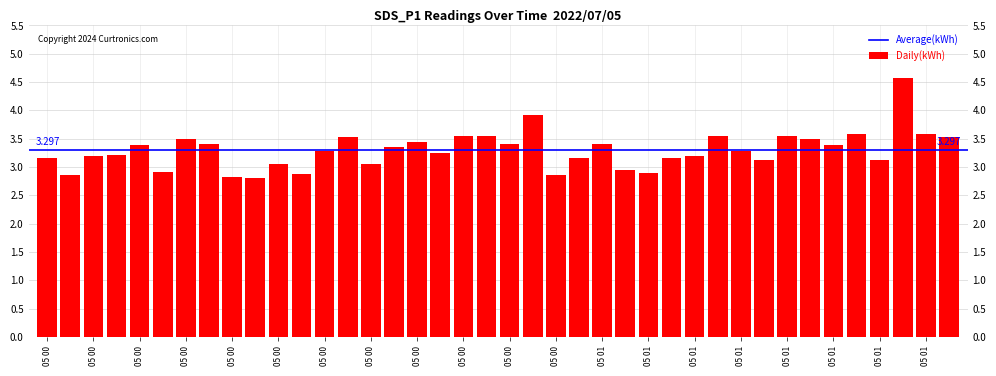

What is the sum of the values at 2022/07/05 00:18 and 2022/07/05 01:12?

6.6